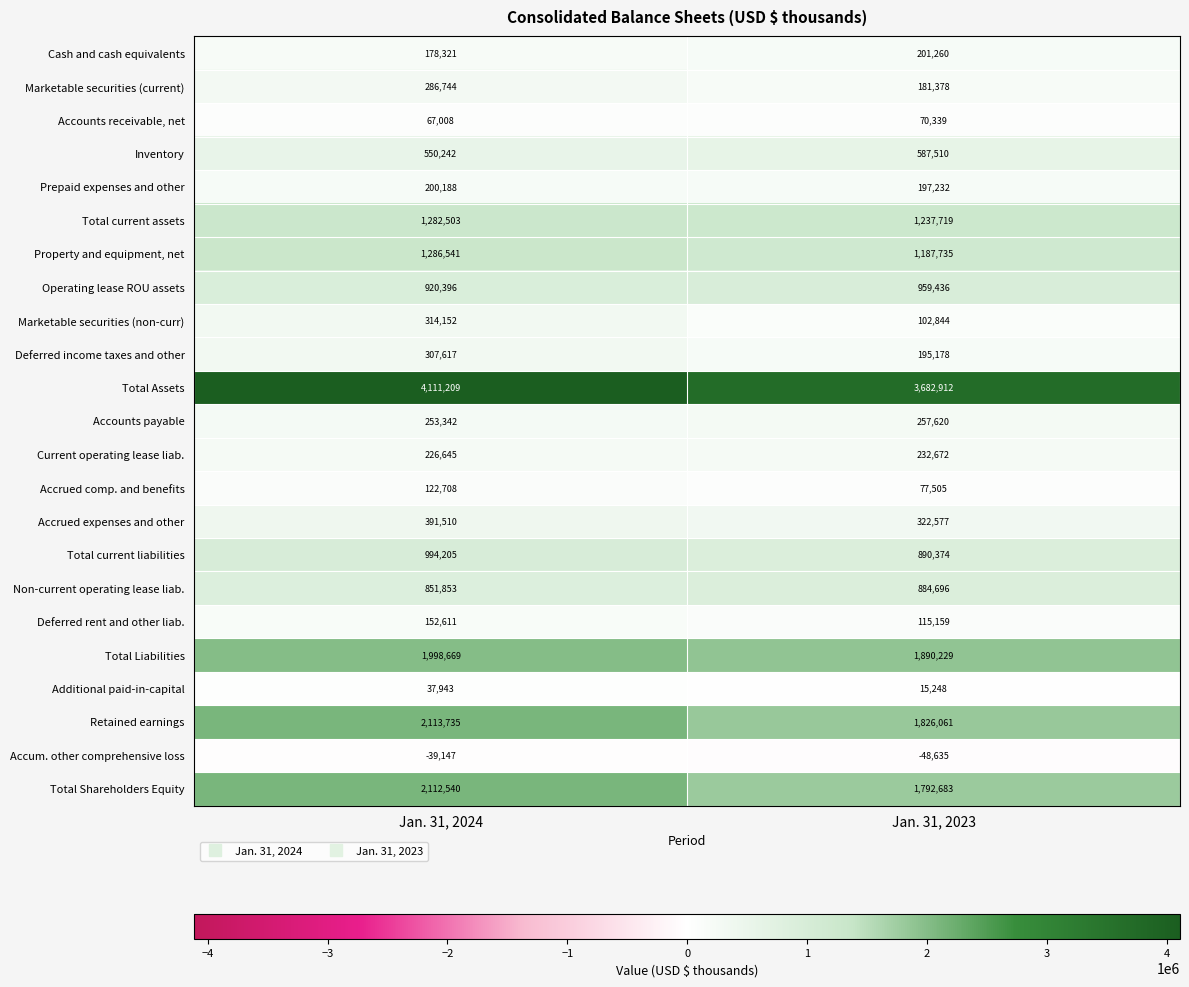

What is the sum of the Total Liabilities values at Jan. 31, 2023 and Jan. 31, 2024?

3888898